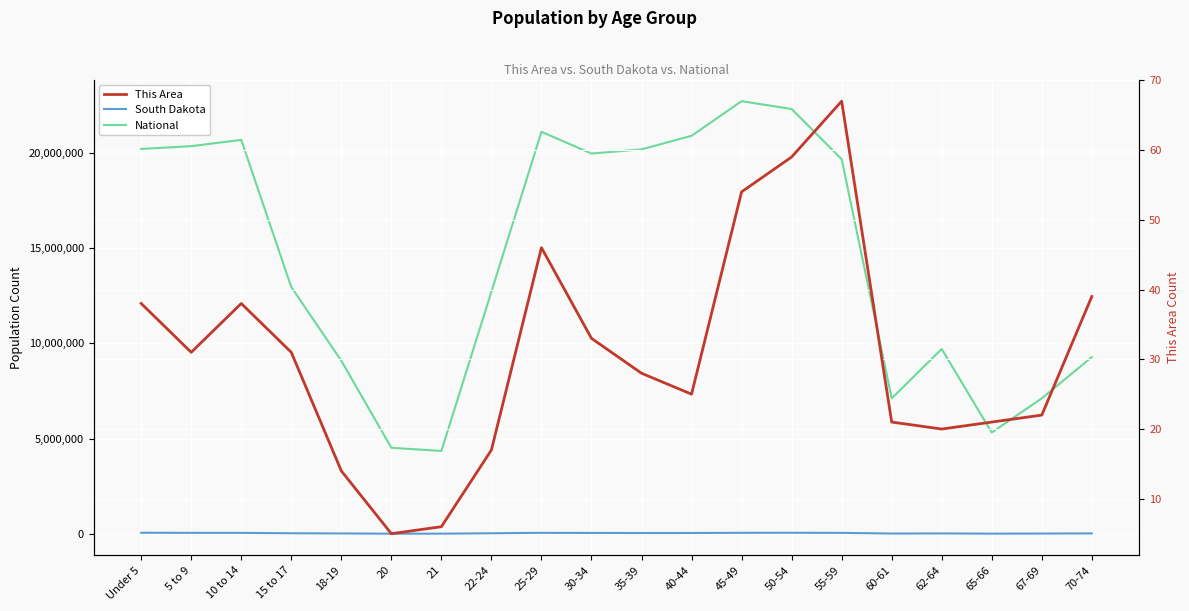

What is the spread (max minus min) of values at Under 5?

20201324